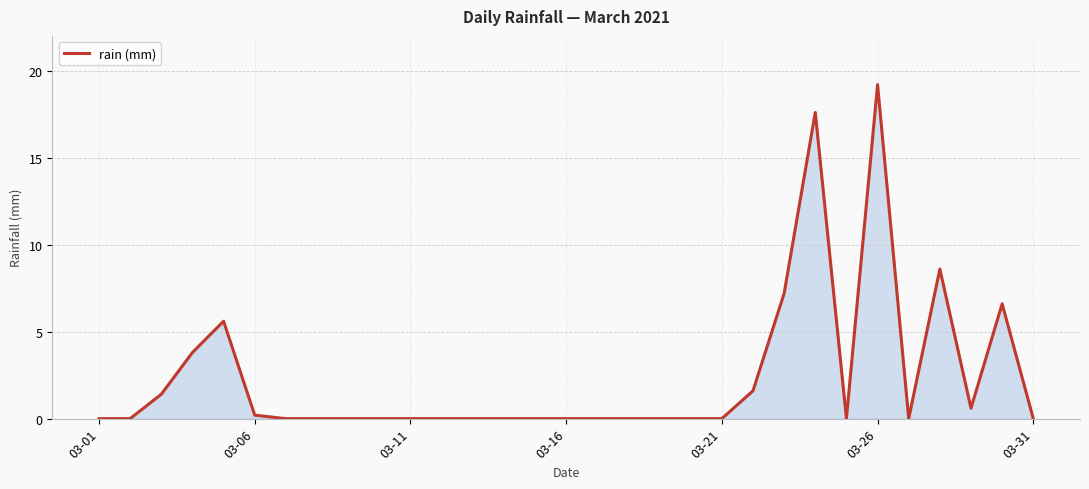

What is the greatest value displayed?

19.2